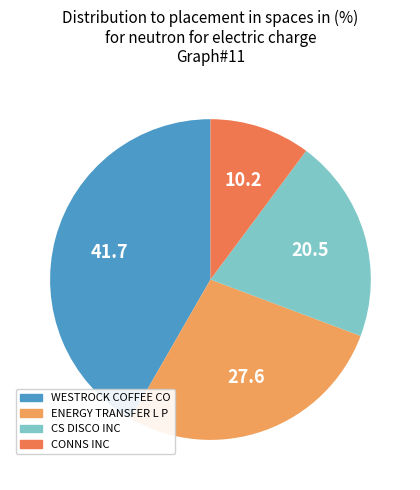

Which category has the biggest portion of the pie?

WESTROCK COFFEE CO